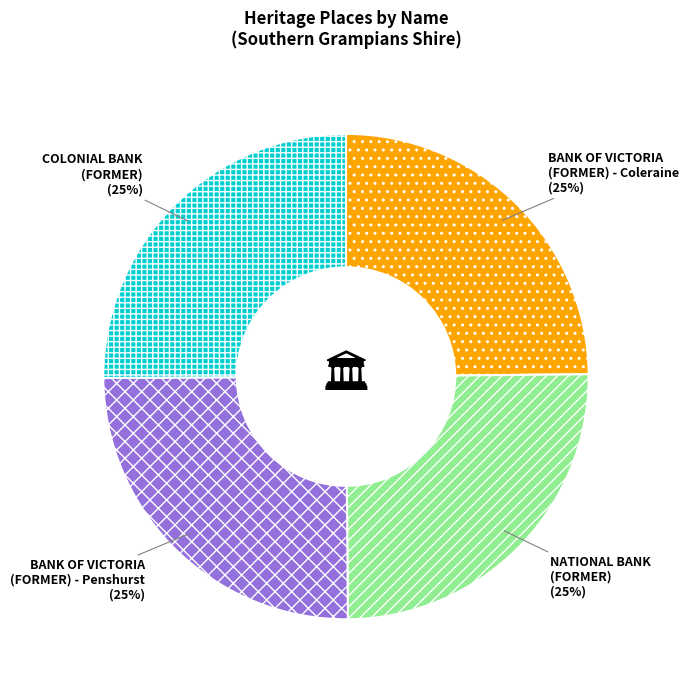

How many segments does this pie chart have?

4